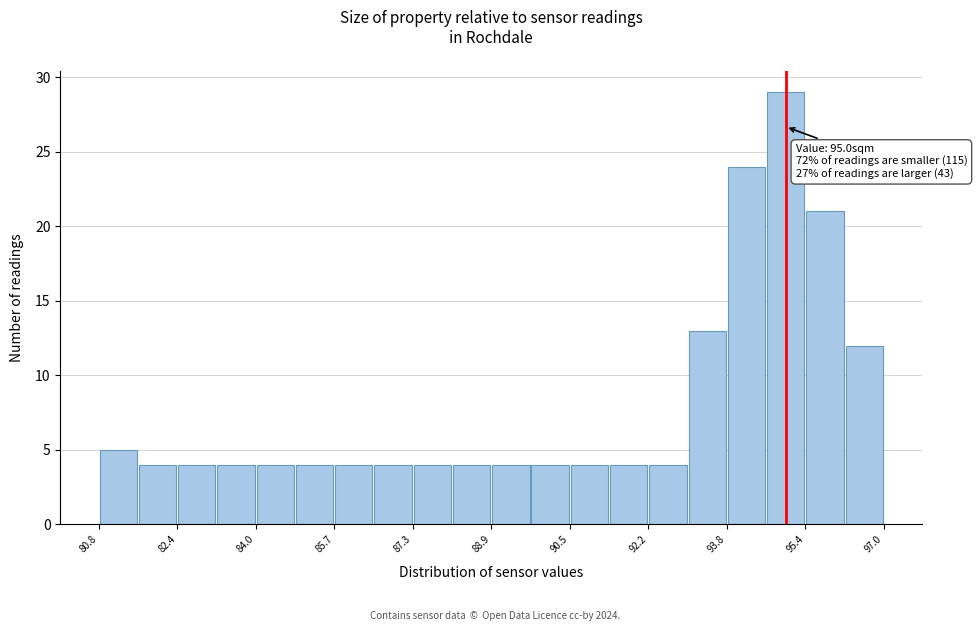

Over which range of the x-axis is the bar tallest?

94.6 to 95.4